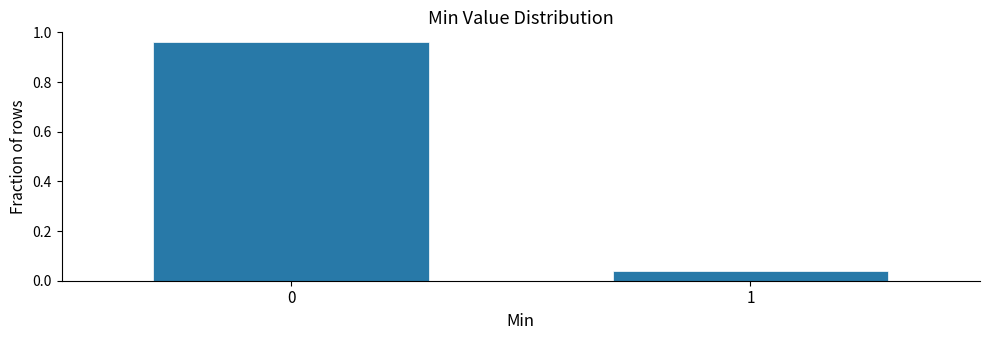

What is the difference between the maximum and minimum values?

0.9